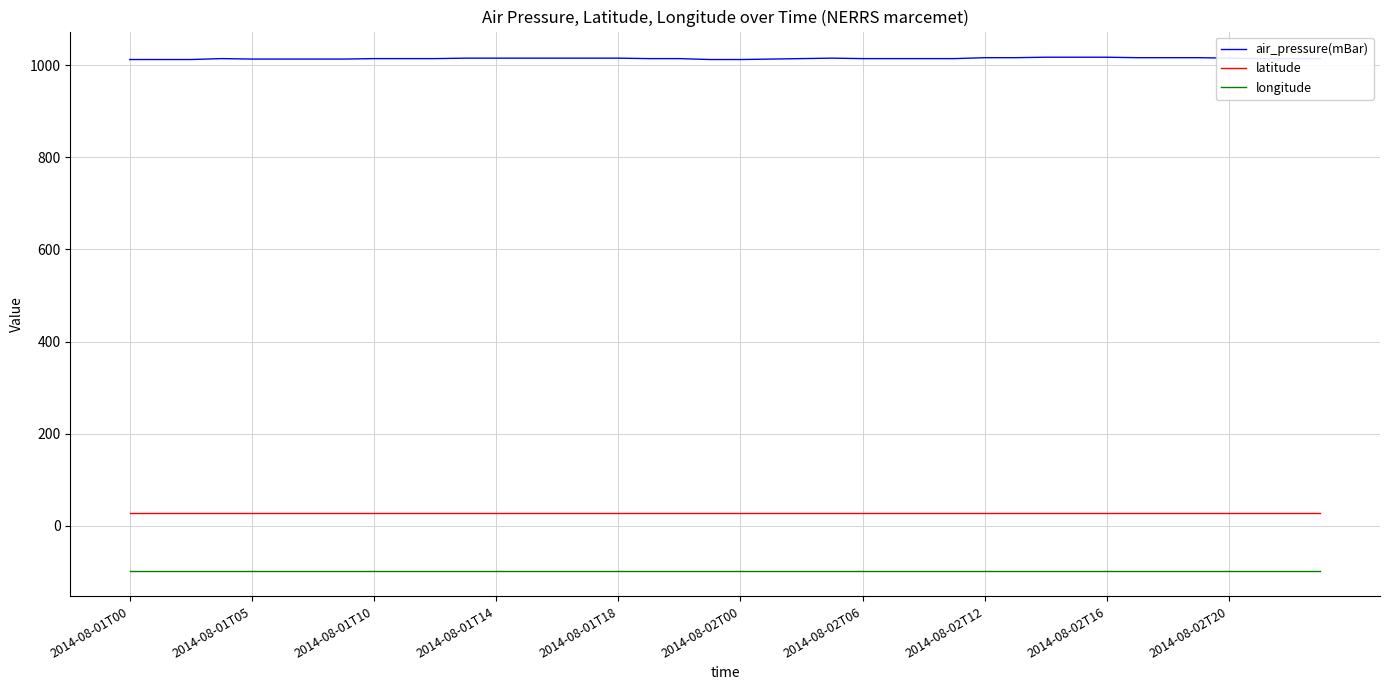

Rank the series by their maximum value, from highest to lowest.

air_pressure(mBar), latitude, longitude